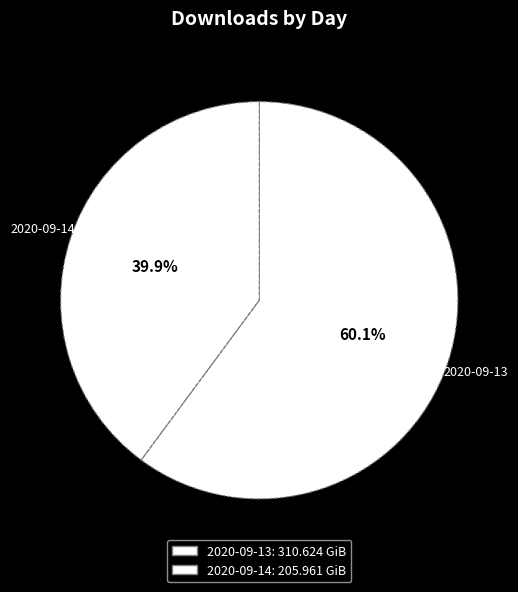

To the nearest percent, what percentage of the pie is 2020-09-13?

60%